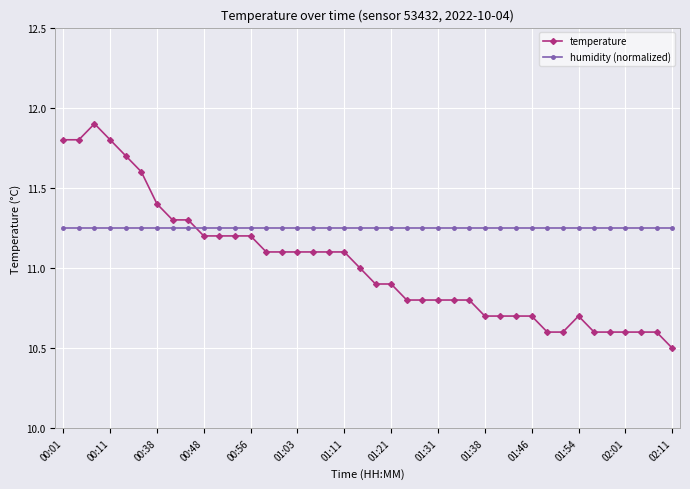

What is the smallest value displayed?

10.5